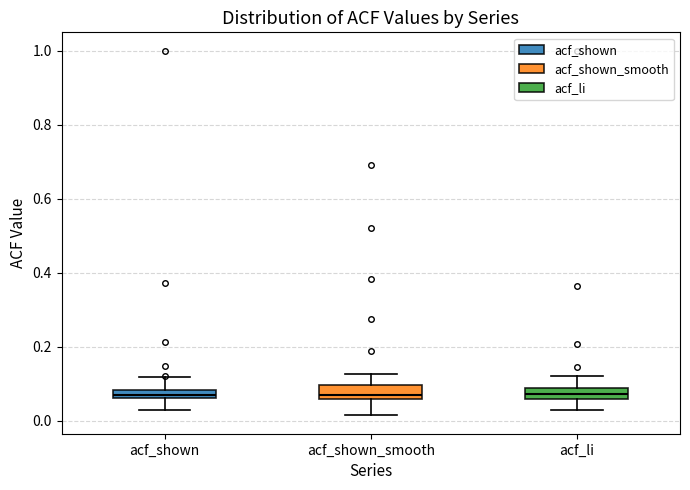

Where is the upper edge of the box for acf_li on the y-axis? The values are not printed on the chart, so give them approximately, as read against the axis.

0.08